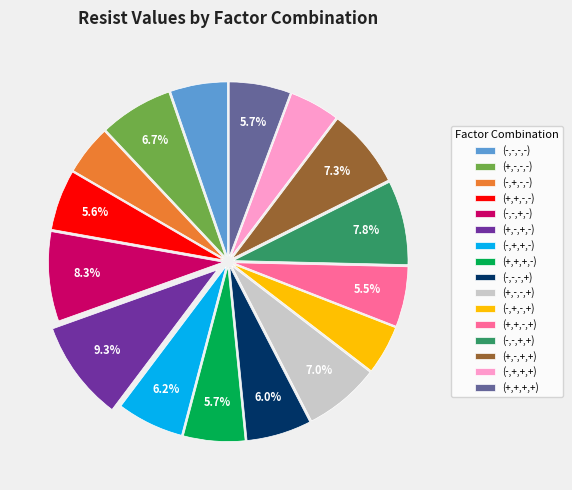

True or false: (+,-,+,-) accounts for 15% of the total.

False